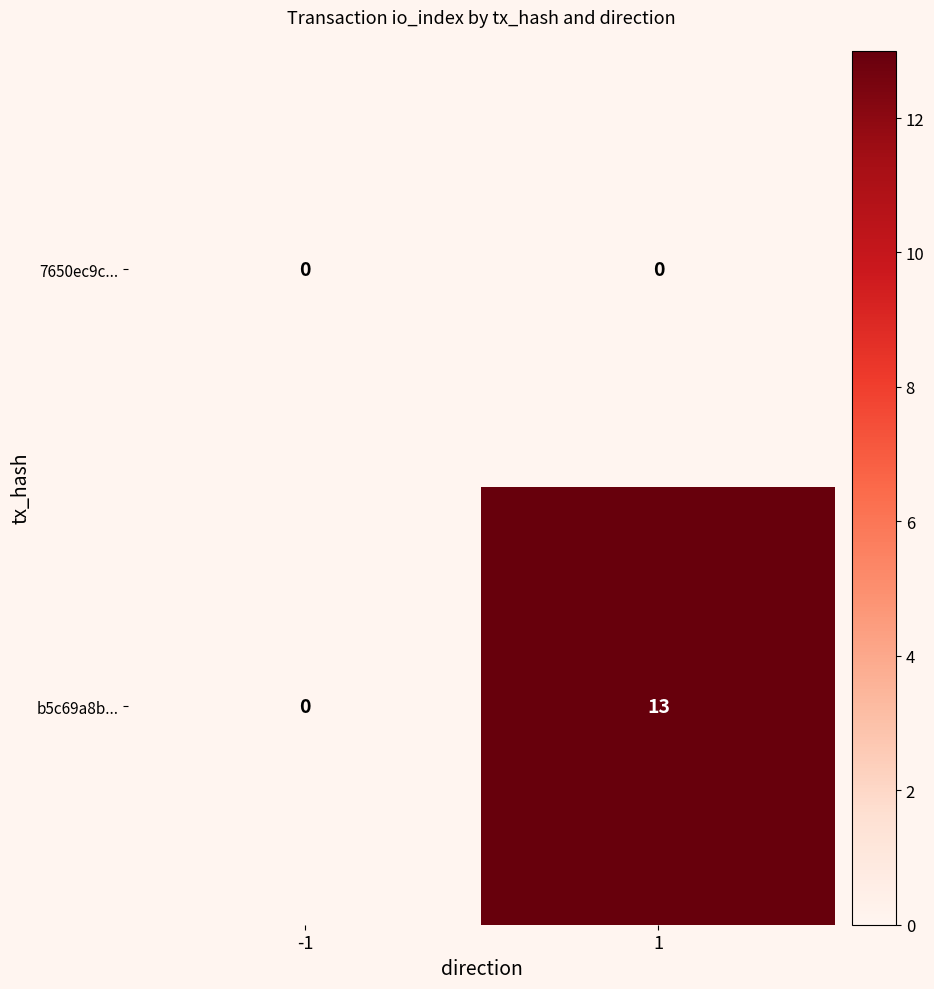

The value of b5c69a8b... at 1 is 17. True or false?

False